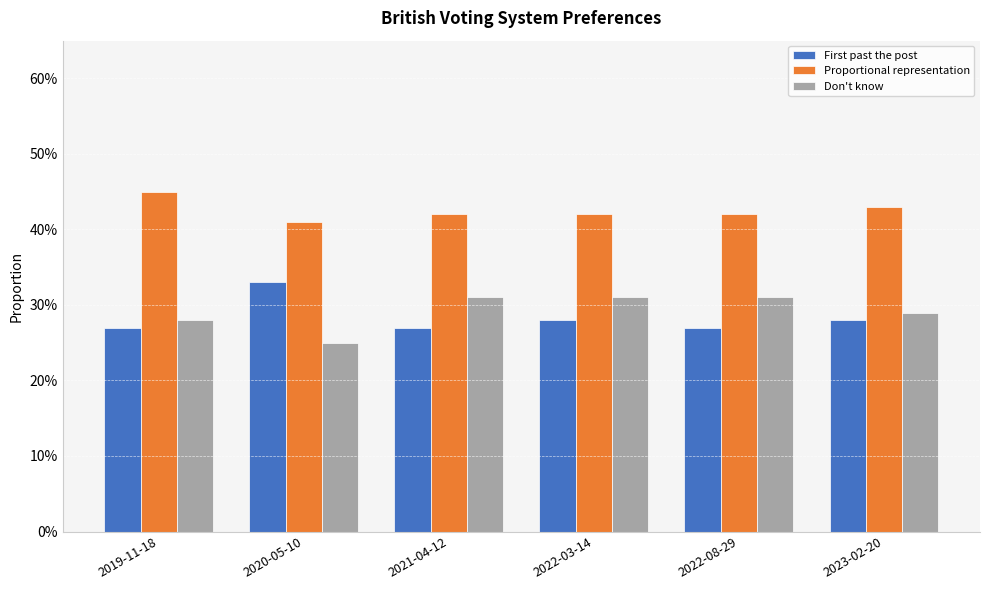

Reading left to right, list all the values displayed in this chart.

First past the post: 2019-11-18=0.3	2020-05-10=0.3	2021-04-12=0.3	2022-03-14=0.3	2022-08-29=0.3	2023-02-20=0.3
Proportional representation: 2019-11-18=0.5	2020-05-10=0.4	2021-04-12=0.4	2022-03-14=0.4	2022-08-29=0.4	2023-02-20=0.4
Don't know: 2019-11-18=0.3	2020-05-10=0.2	2021-04-12=0.3	2022-03-14=0.3	2022-08-29=0.3	2023-02-20=0.3